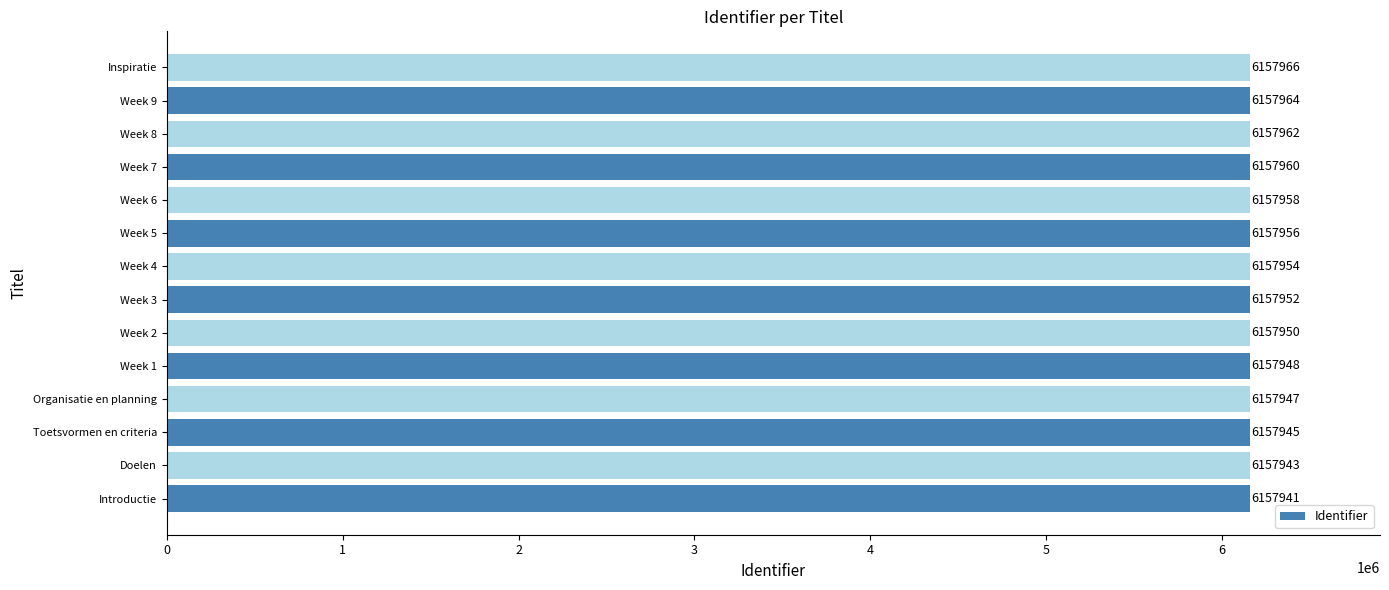

What is the difference between the second highest and minimum values?

23